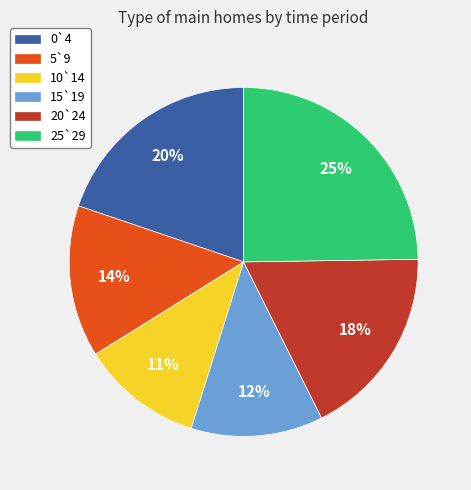

How many slices are in this pie chart?

6